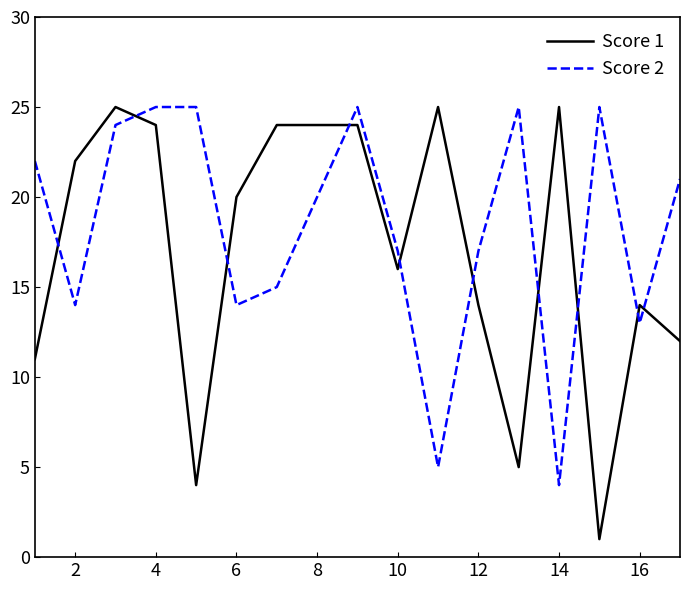

Which series has the largest total across all categories?

Score 2